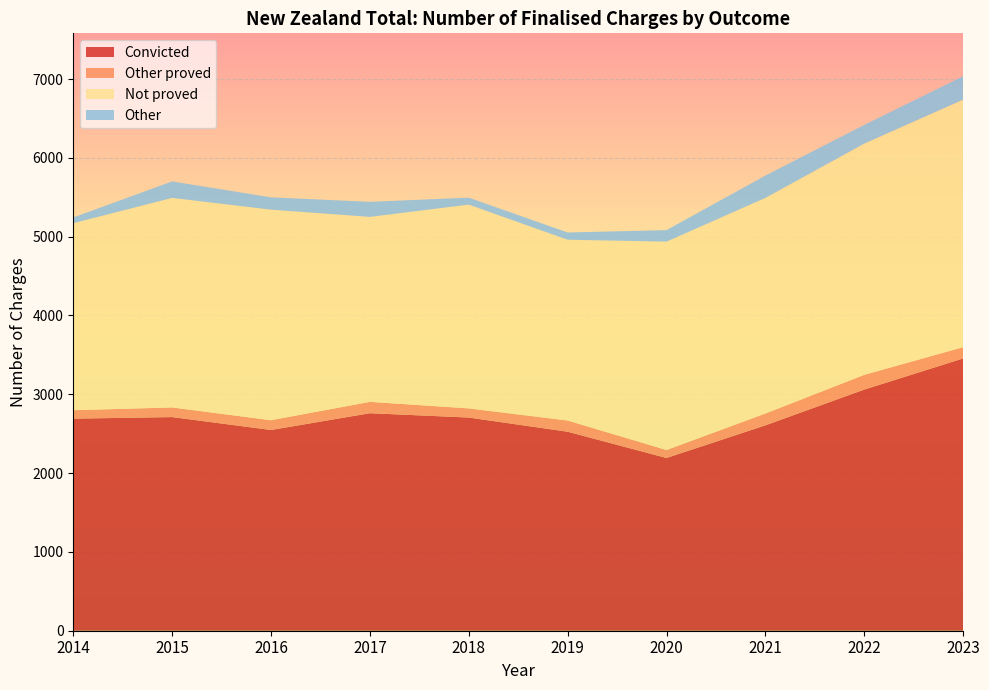

Reading right to left, list all the values displayed in this chart.

Convicted: 2023=3455	2022=3060	2021=2606	2020=2192	2019=2525	2018=2705	2017=2760	2016=2547	2015=2711	2014=2691
Other proved: 2023=143	2022=187	2021=150	2020=101	2019=142	2018=116	2017=144	2016=124	2015=122	2014=107
Not proved: 2023=3141	2022=2934	2021=2736	2020=2644	2019=2294	2018=2586	2017=2347	2016=2672	2015=2659	2014=2373
Other: 2023=297	2022=237	2021=283	2020=146	2019=92	2018=88	2017=191	2016=156	2015=209	2014=73